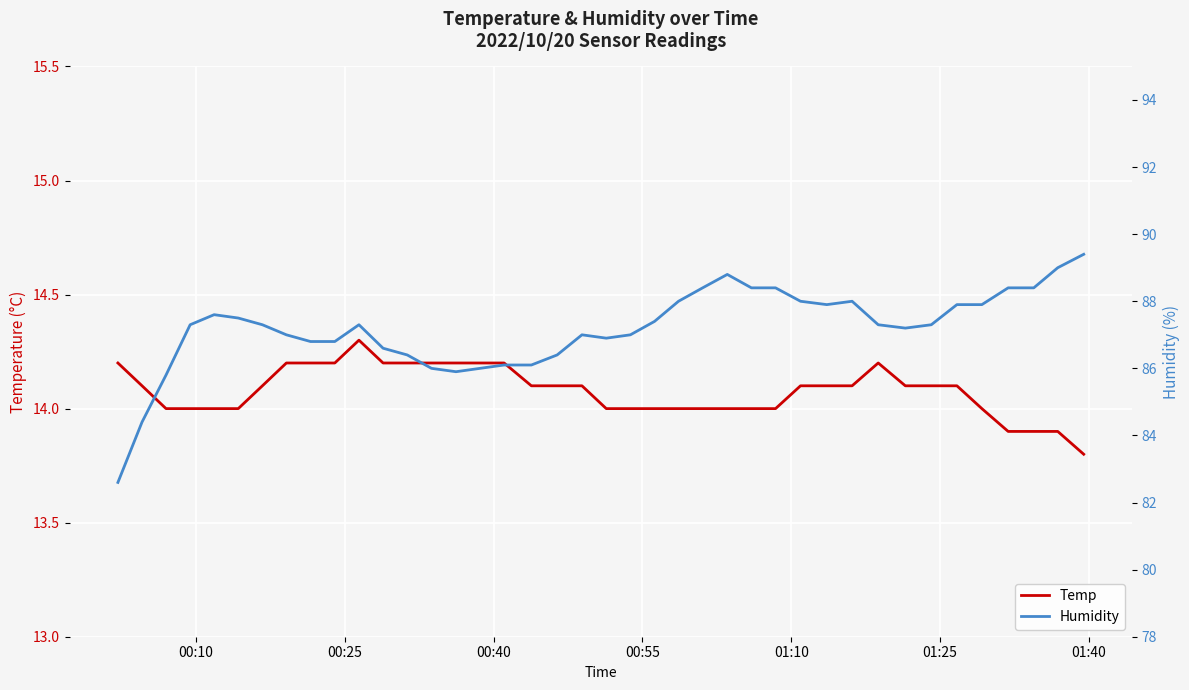

What is the lowest value of the Temp series?

13.8